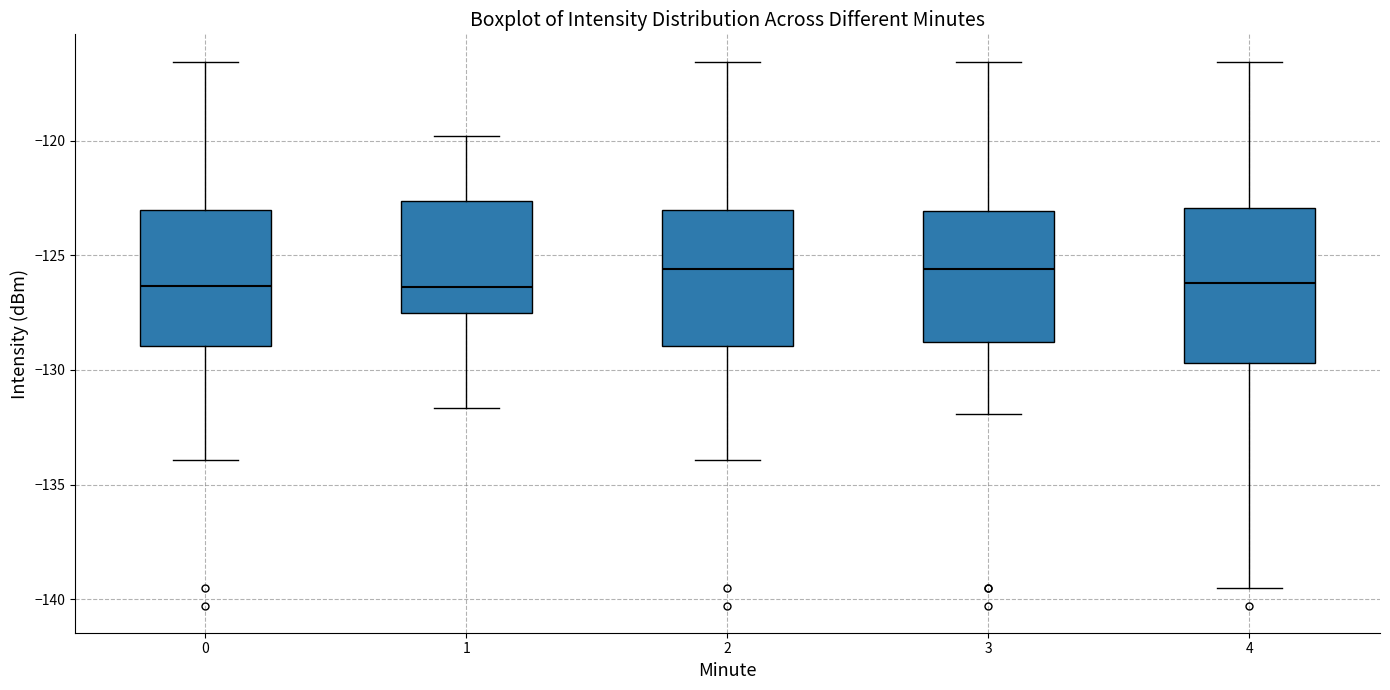

Reading left to right, read every box against the y-axis: the position of its median line, the range the box covers, and the ends of its whiskers. The values are not printed on the chart, so give them approximately, as read against the axis.

0: median -126.5, box -129.0 to -123.0, whiskers -134.0 to -116.5
1: median -126.5, box -127.5 to -122.5, whiskers -131.5 to -120.0
2: median -125.5, box -129.0 to -123.0, whiskers -134.0 to -116.5
3: median -125.5, box -129.0 to -123.0, whiskers -132.0 to -116.5
4: median -126.0, box -129.5 to -123.0, whiskers -139.5 to -116.5